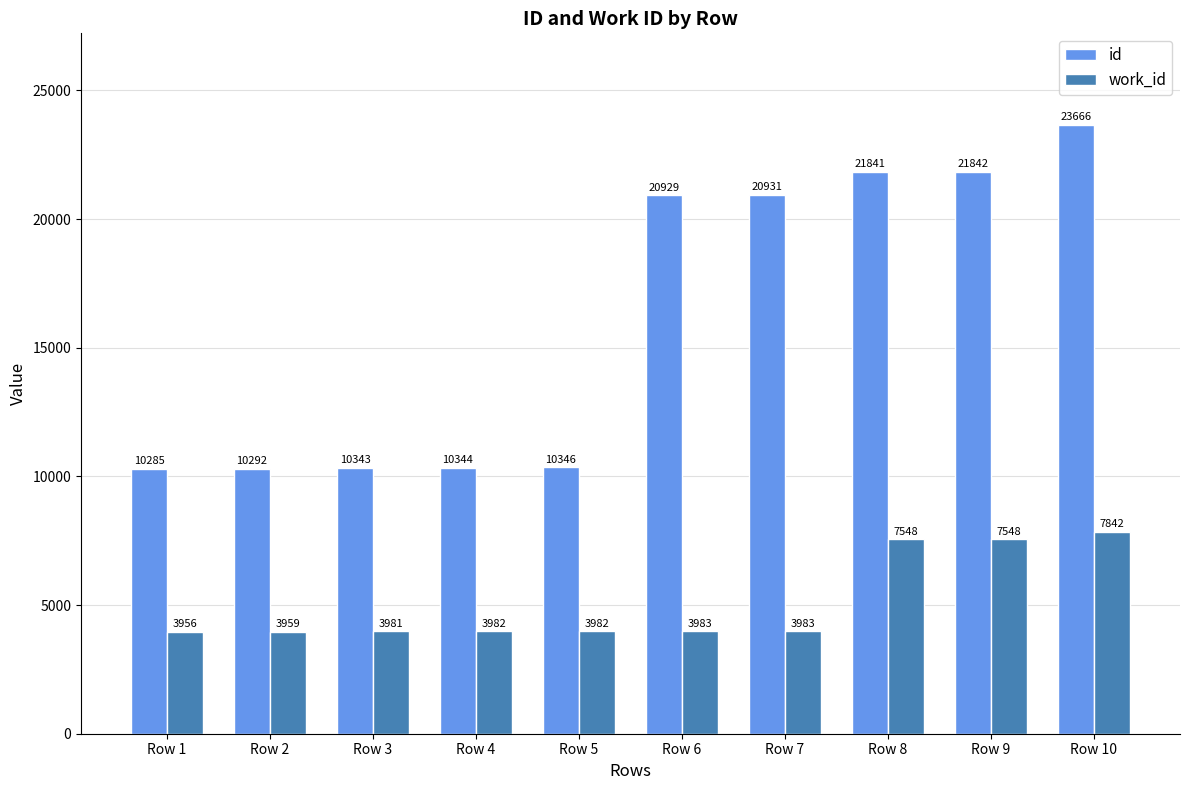

What is the sum of all work_id values?

50764